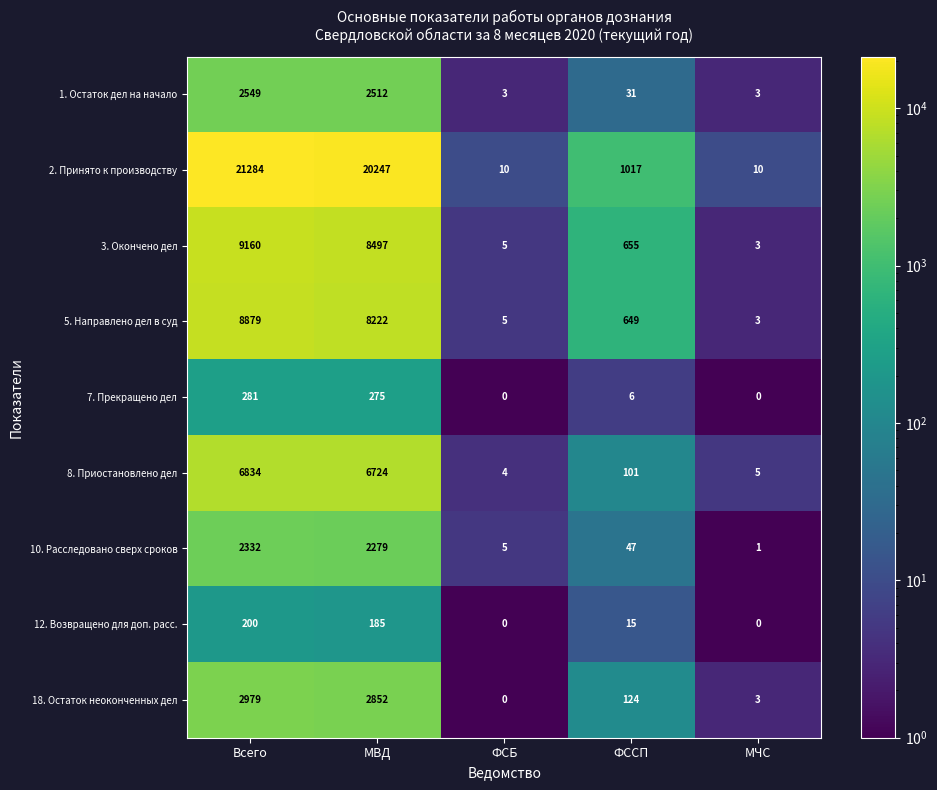

What is the total value across all series at ФСБ?

32